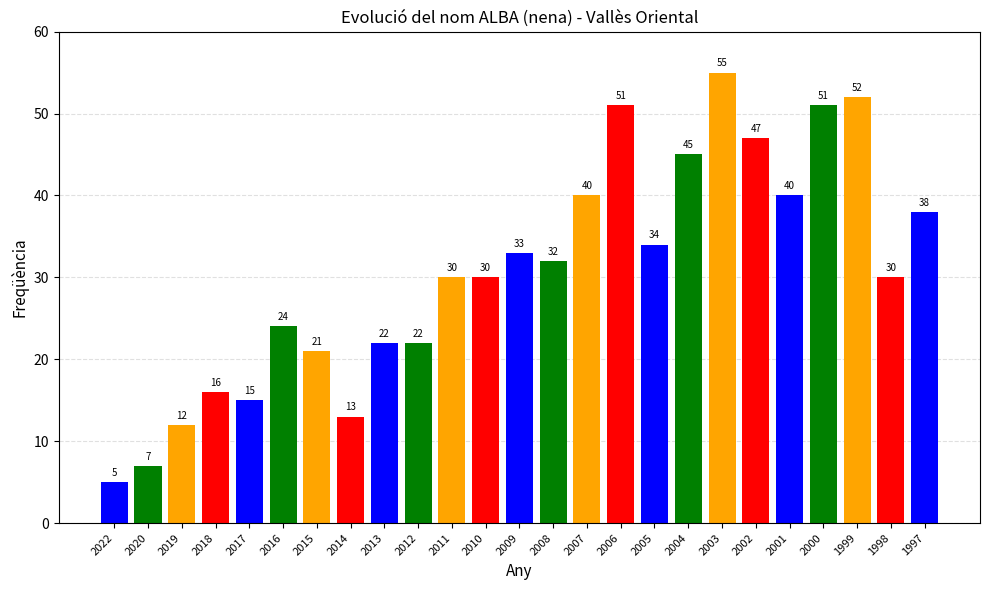

At which category does the chart reach its peak across all series?

2003